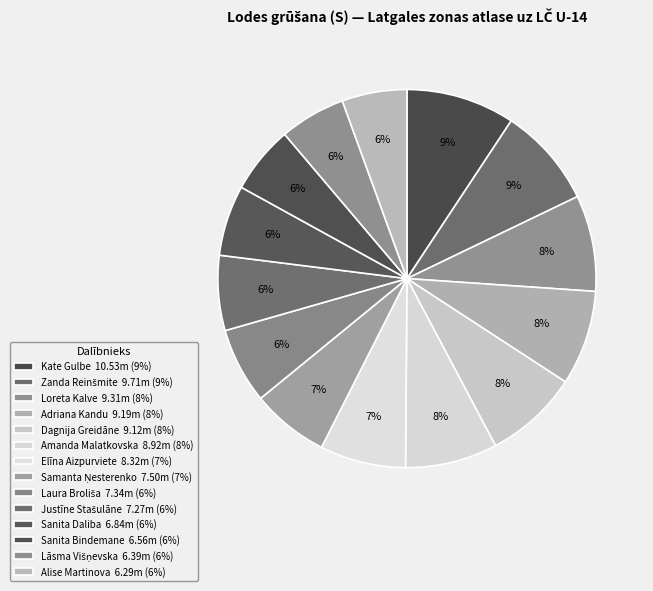

Count the number of slices in the pie.

14